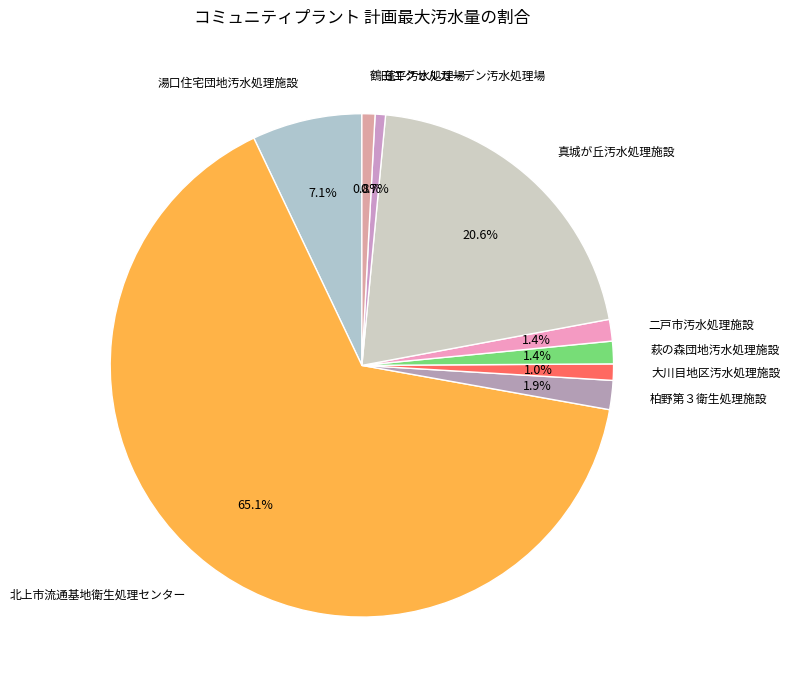

How many segments does this pie chart have?

9